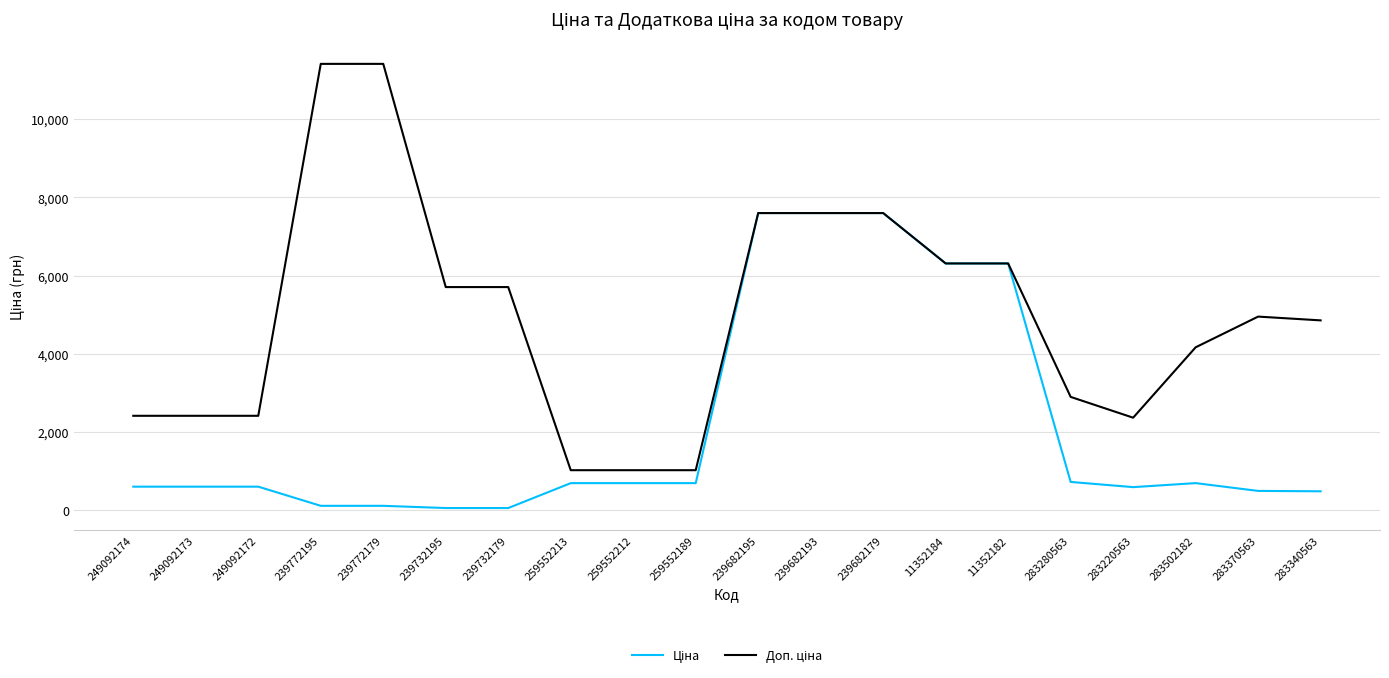

What is the spread (max minus min) of values at 283220563?

1774.9